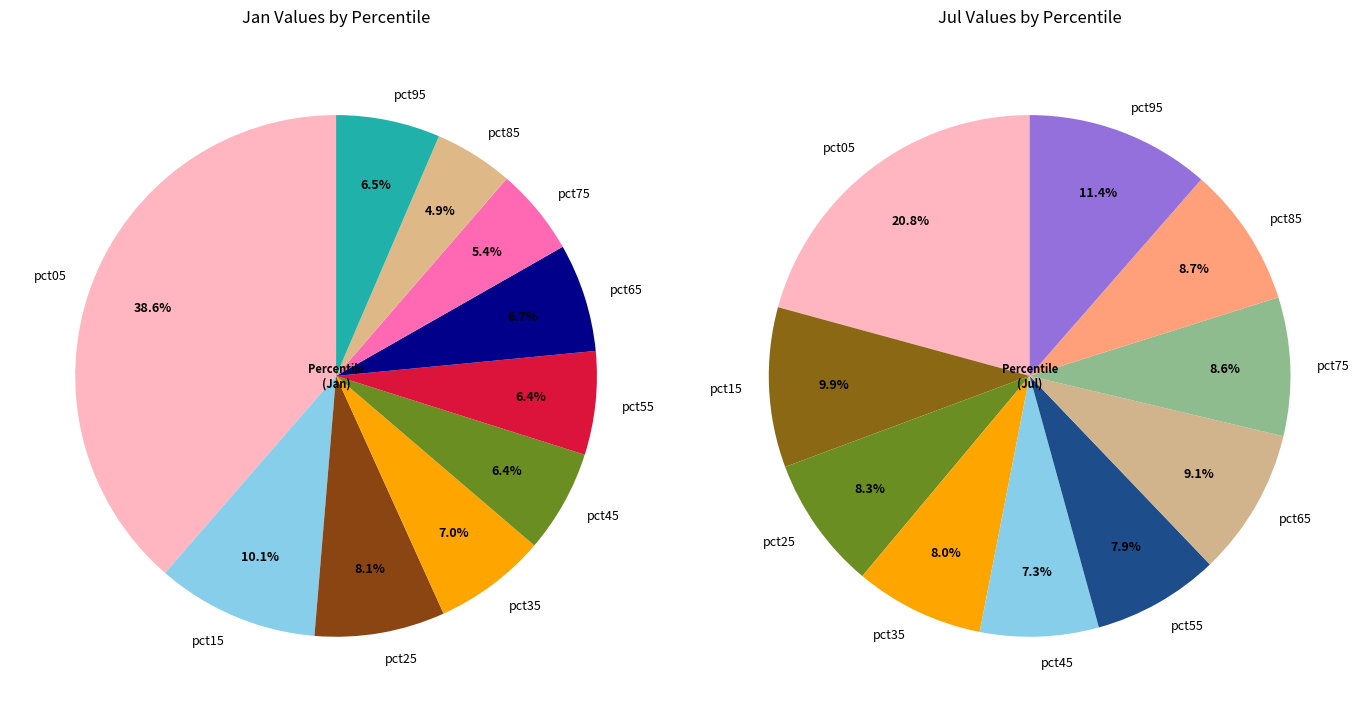

What is the difference between the highest and lowest values at 6?

0.1